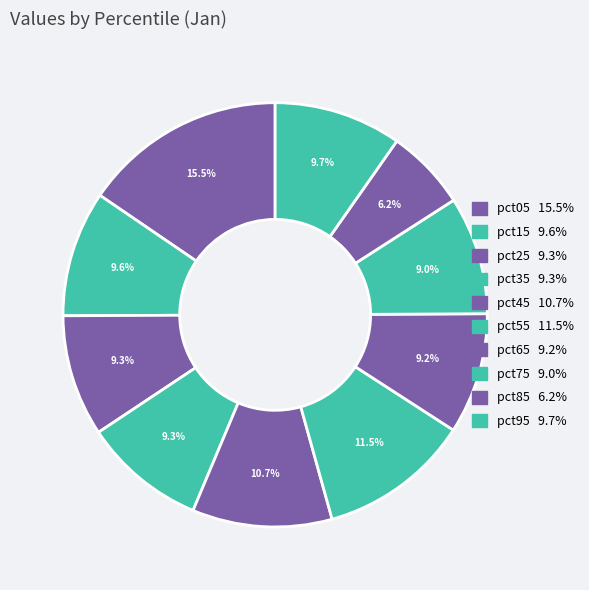

Does any single category account for the majority?

No